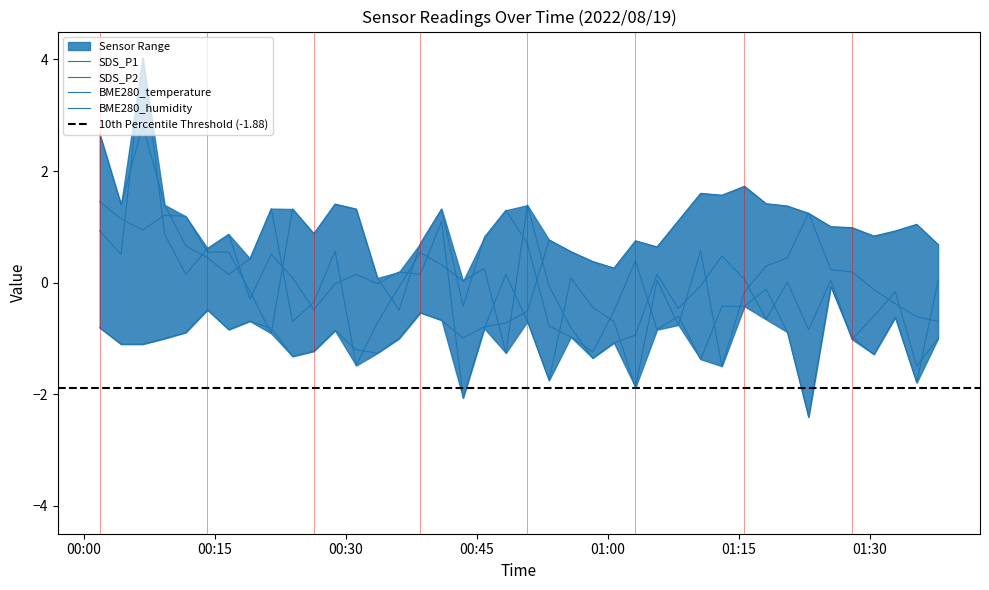

What is the approximate value of SDS_P2 at 2022/08/19 00:38:32?

0.1